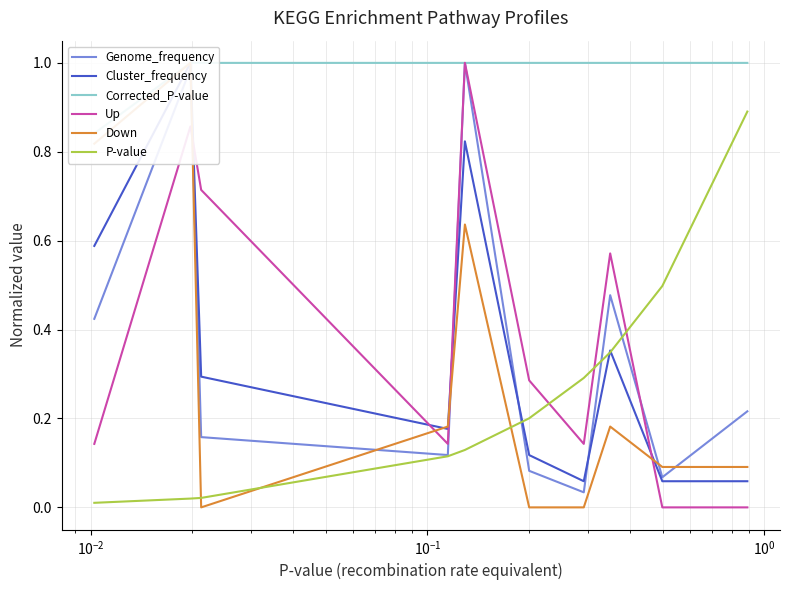

True or false: Corrected_P-value and Up intersect in this chart.

False